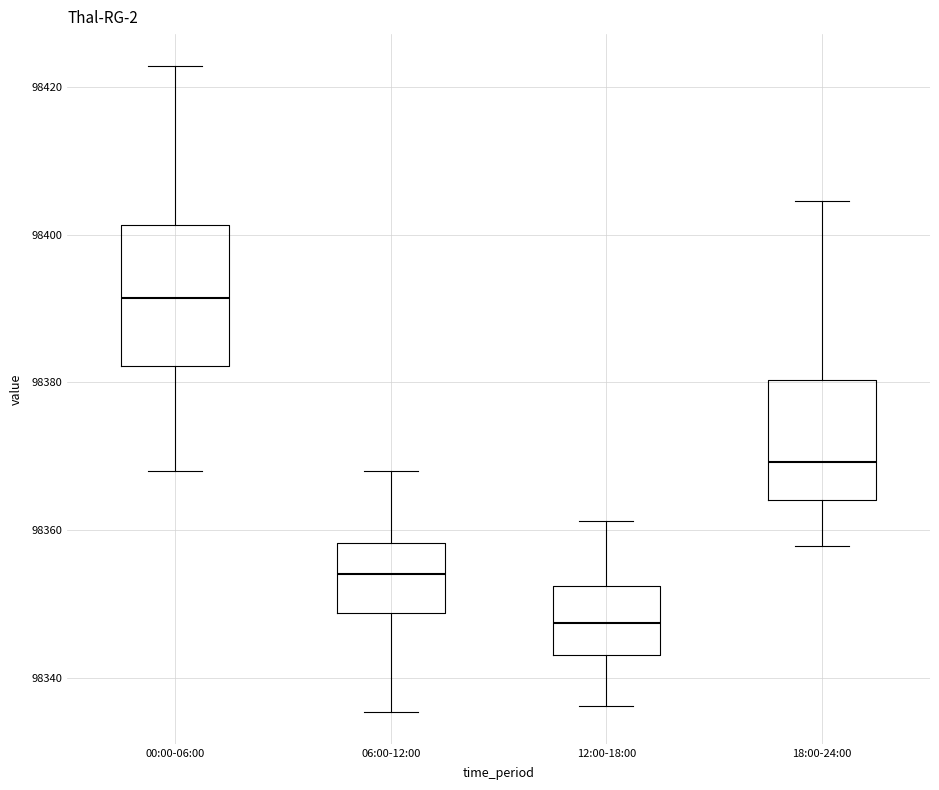

Comparing the boxes themselves (not the whiskers), which one is the tallest?

00:00-06:00